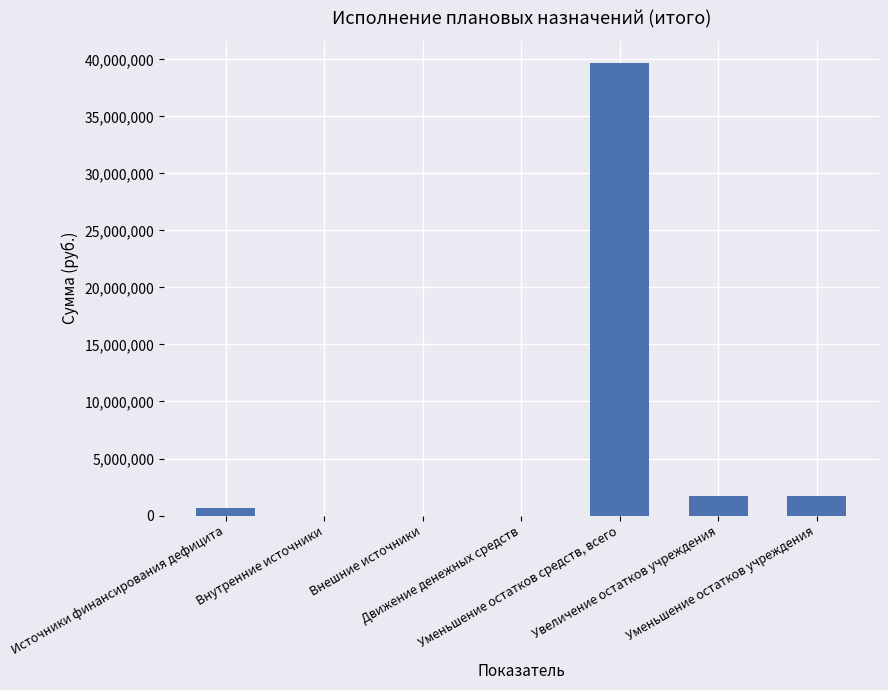

What is the greatest value displayed?

39637945.4